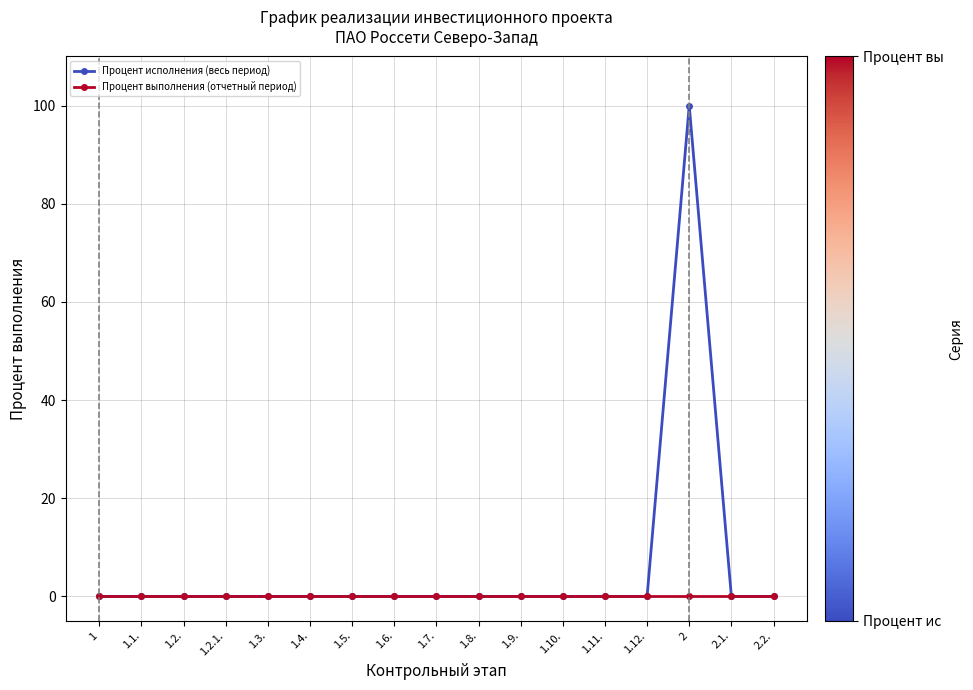

At how many categories does at least one series exceed 66?

1